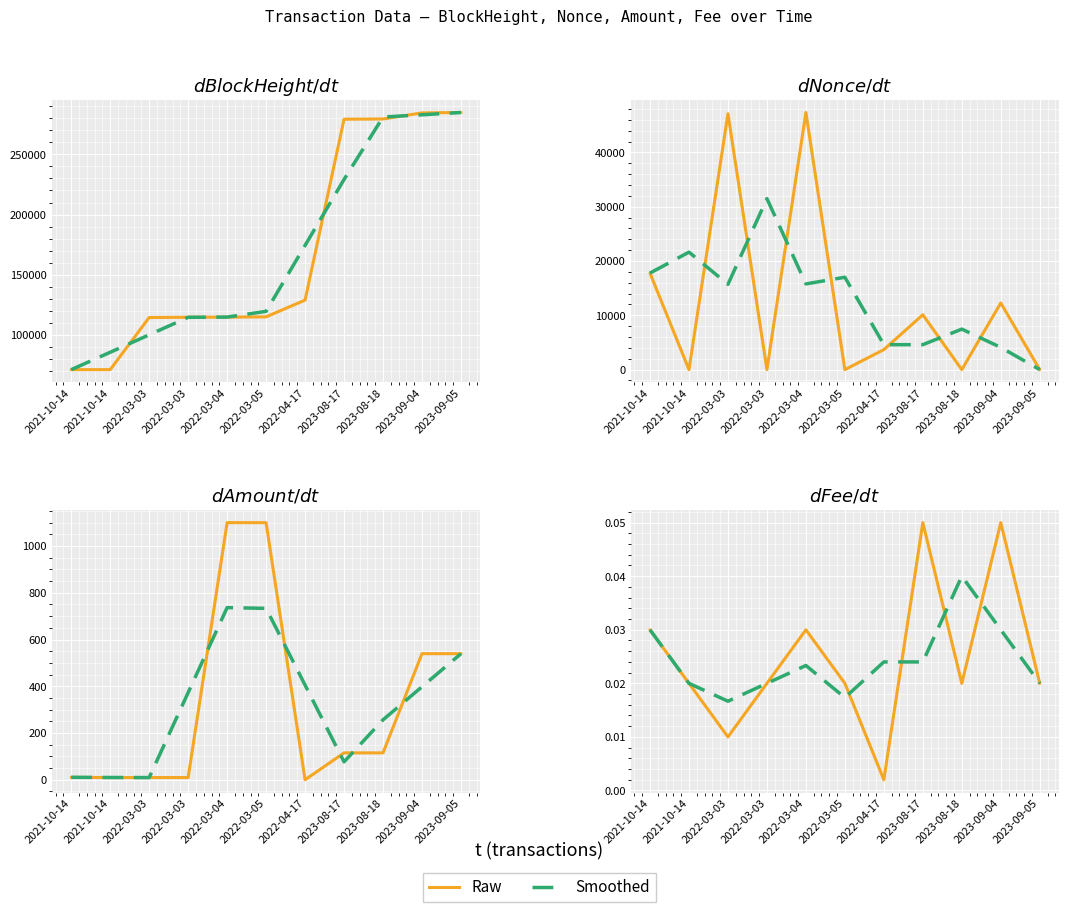

True or false: BlockHeight has a value of 284939.0 at 2023-09-05.

True